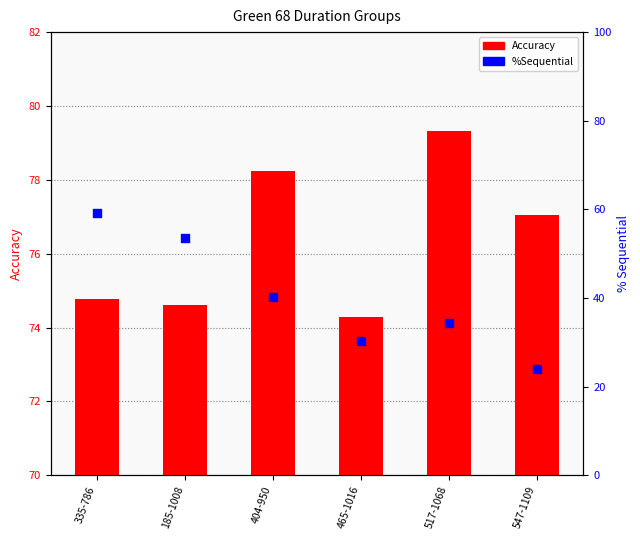

Which series has the largest total across all categories?

Accuracy